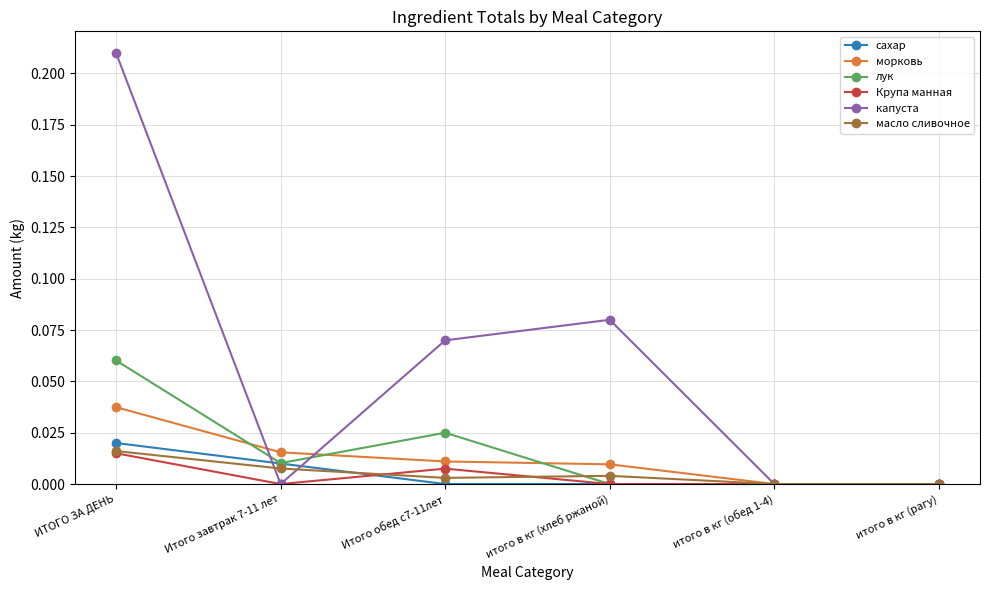

What position from the left is Итого завтрак 7-11 лет?

2